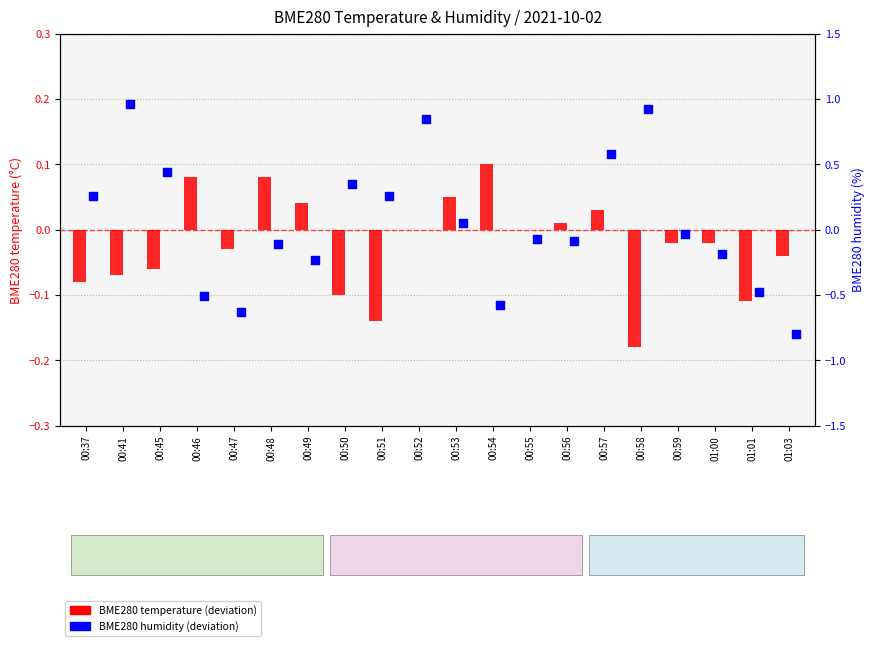

At how many categories does at least one series exceed 0?

14